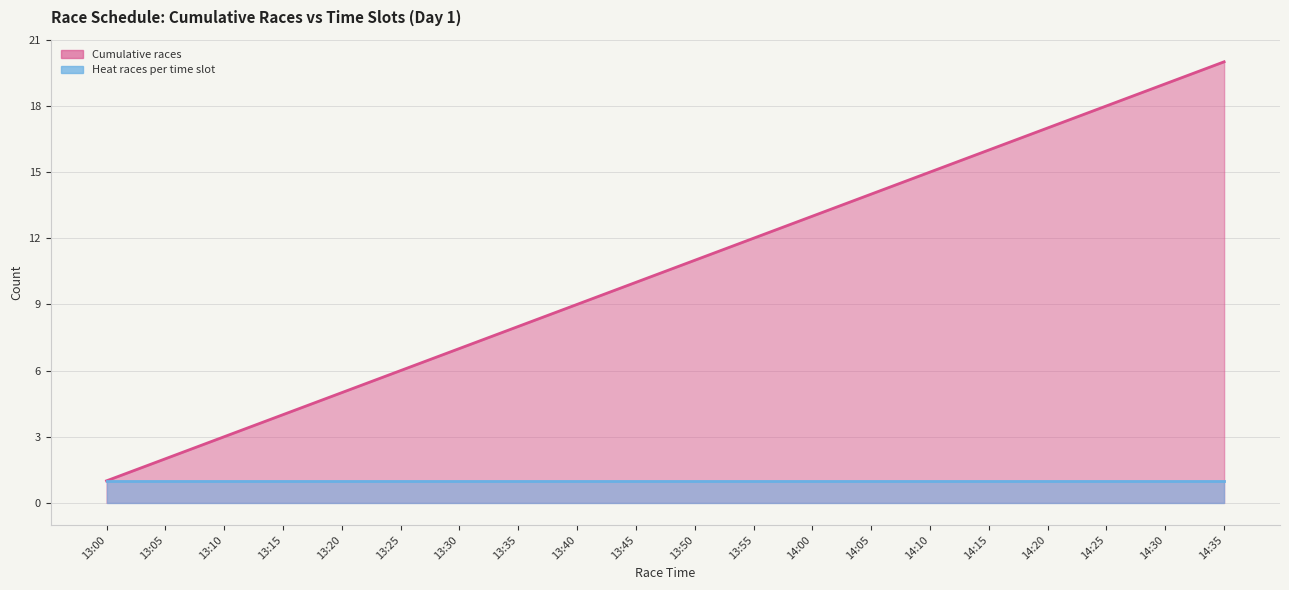

What is the change in value from 13:20 to 13:35?

+3